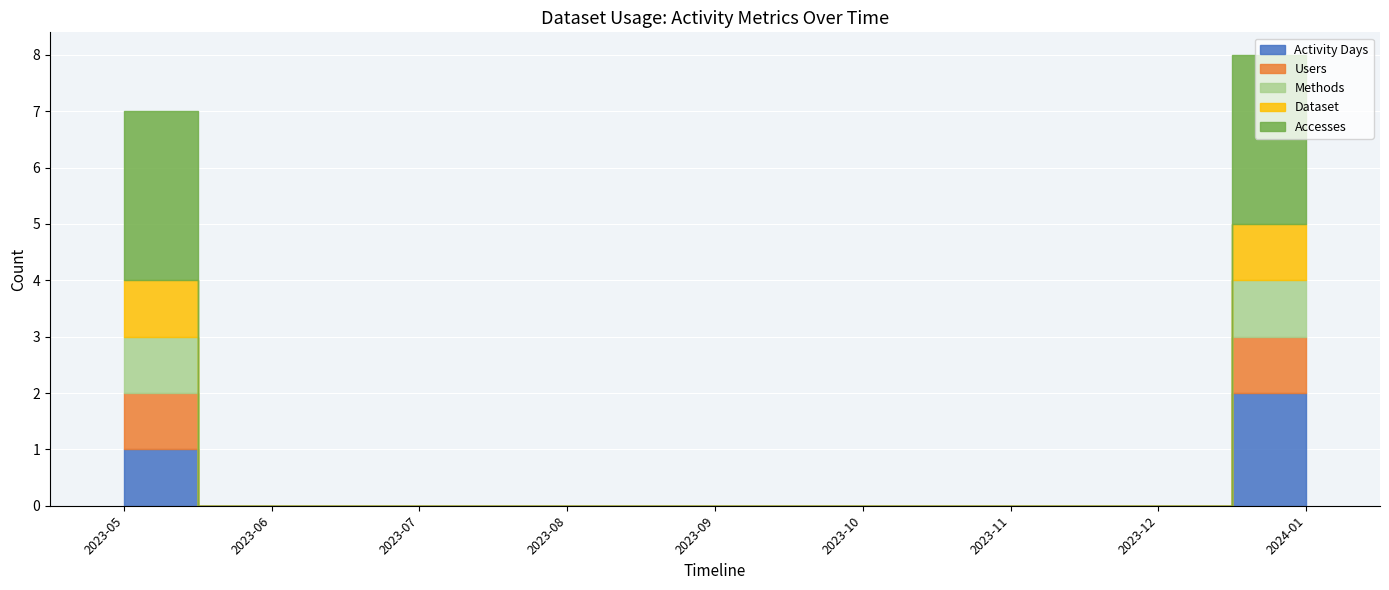

How many data points in Dataset are above 0?

2